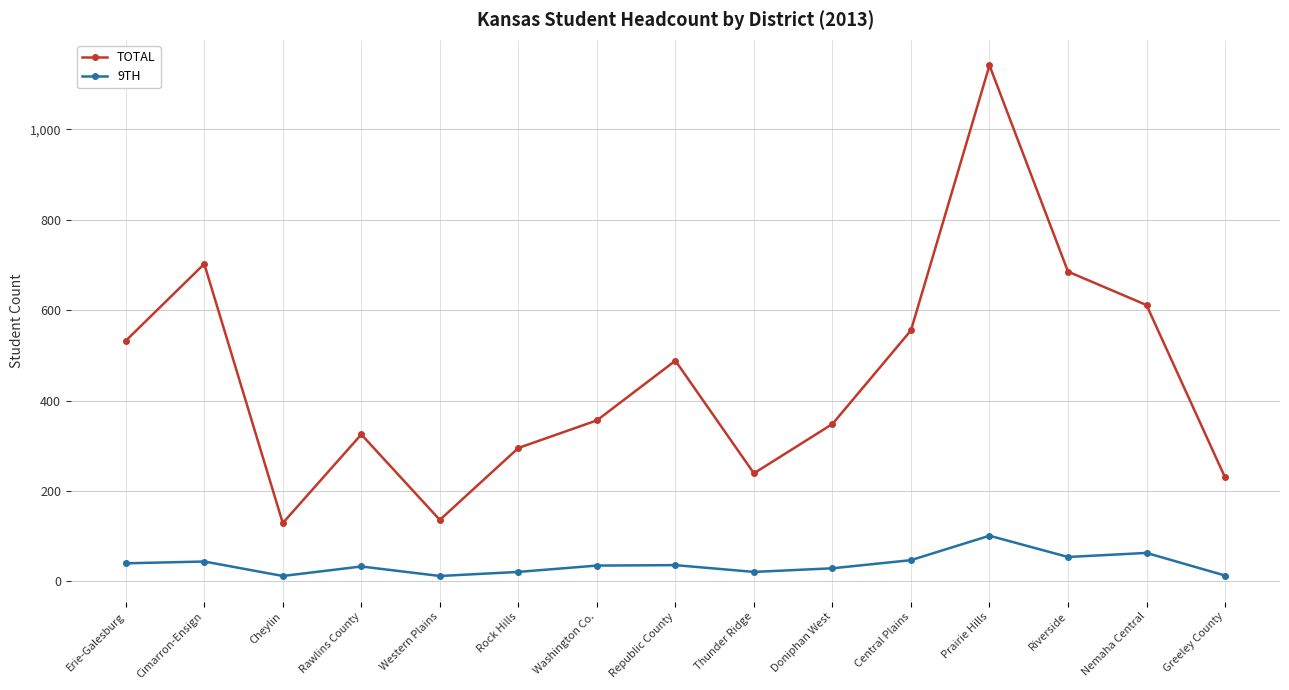

What is the total value across all series at Rock Hills?

316